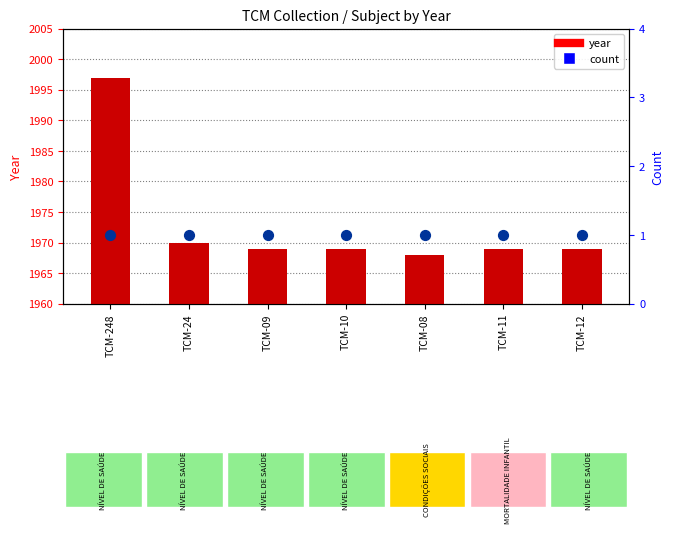

At how many categories does at least one series exceed 5?

7